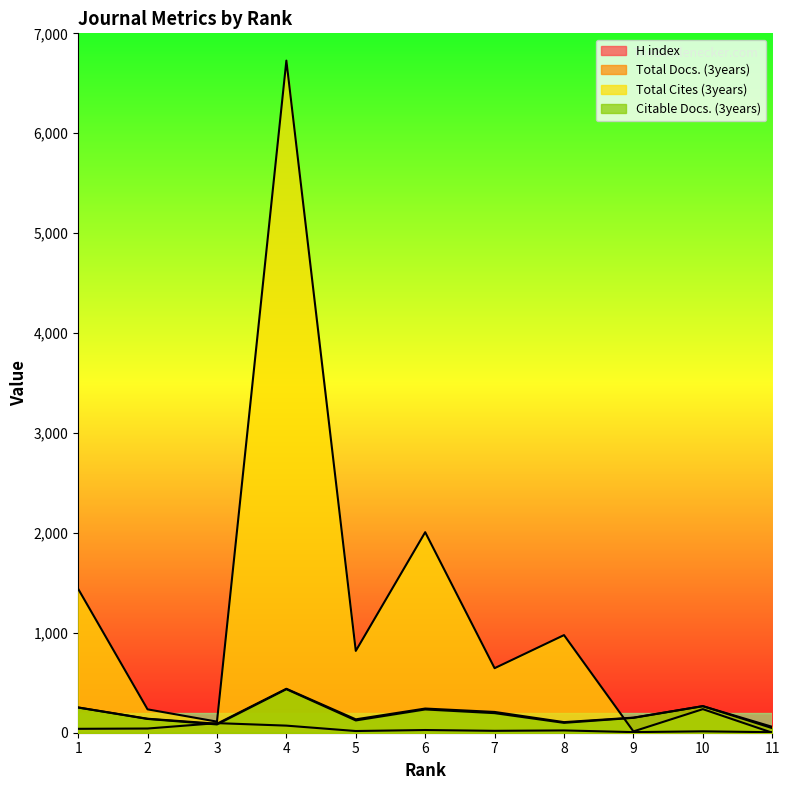

What is the sum of the H index values at 6 and 11?

32